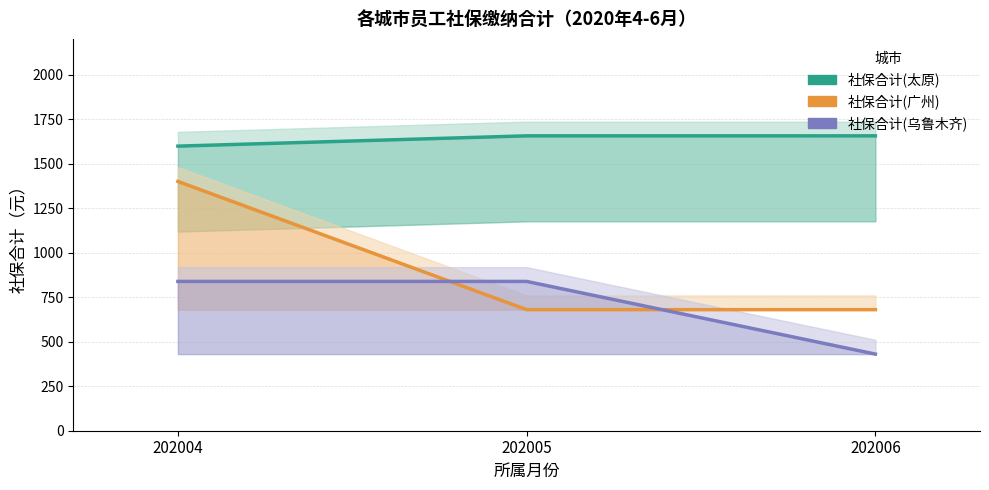

What is the lowest value of the 社保合计(太原) series?

1597.8